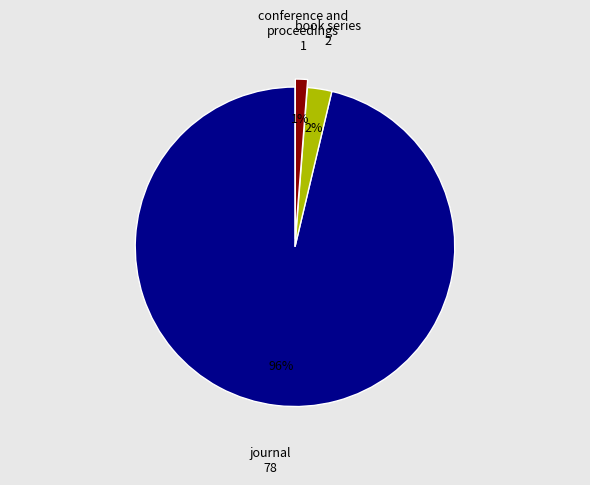

Does any single category account for the majority?

Yes